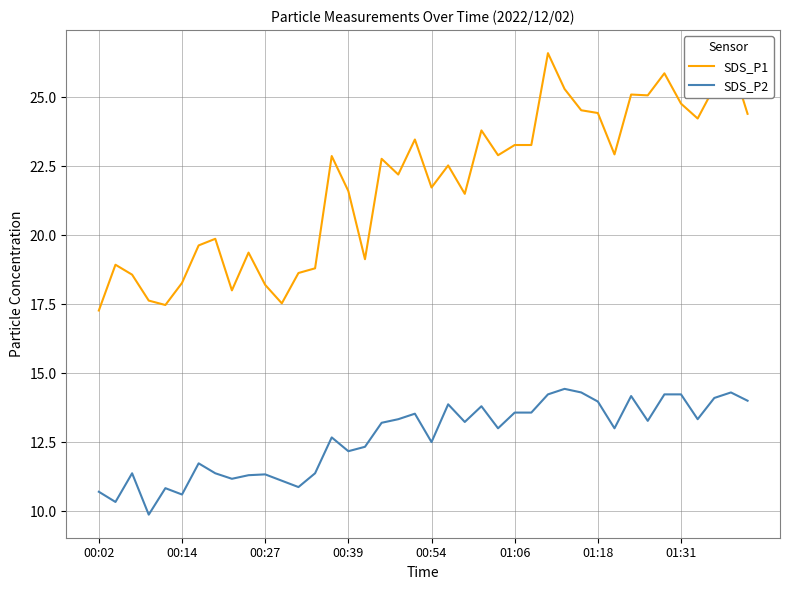

Rank the series by their average value, from lowest to highest.

SDS_P2, SDS_P1